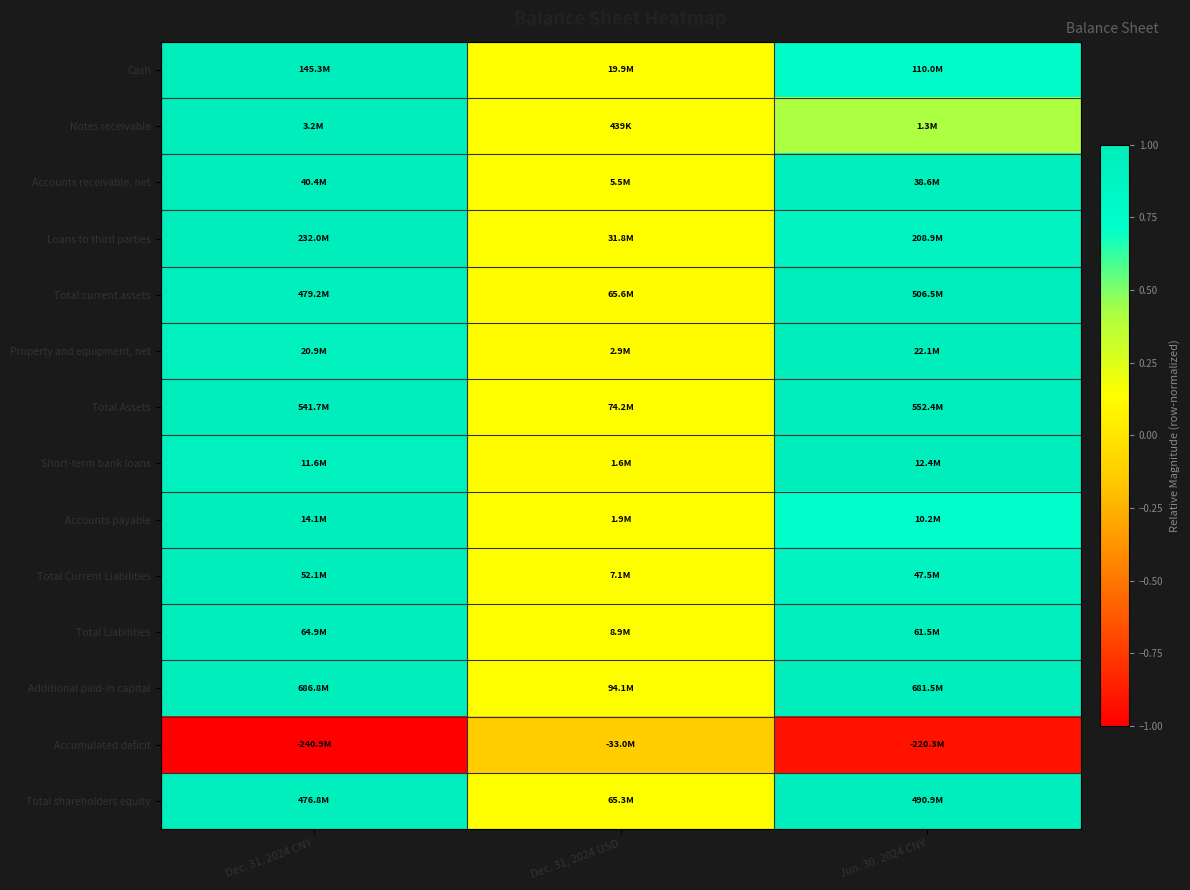

Which series has the largest total across all categories?

Additional paid-in capital